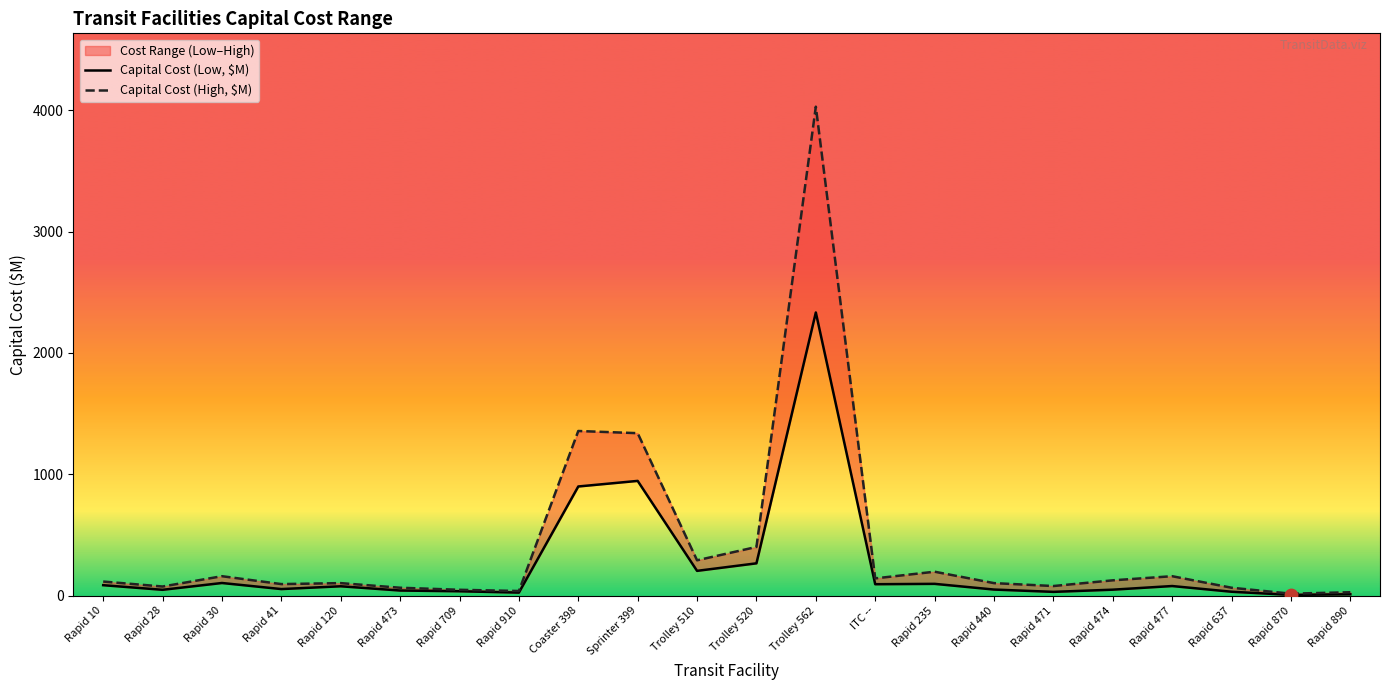

Which series reaches the maximum Y coordinate?

Capital Cost (High, $M)